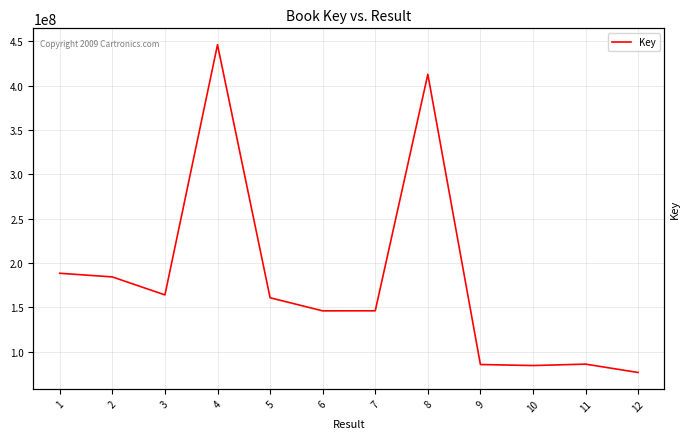

Reading left to right, list all the values displayed in this chart.

188323521	184204185	163918746	446132009	160695227	145916692	145991190	412737891	85391545	84231024	85823729	76403549